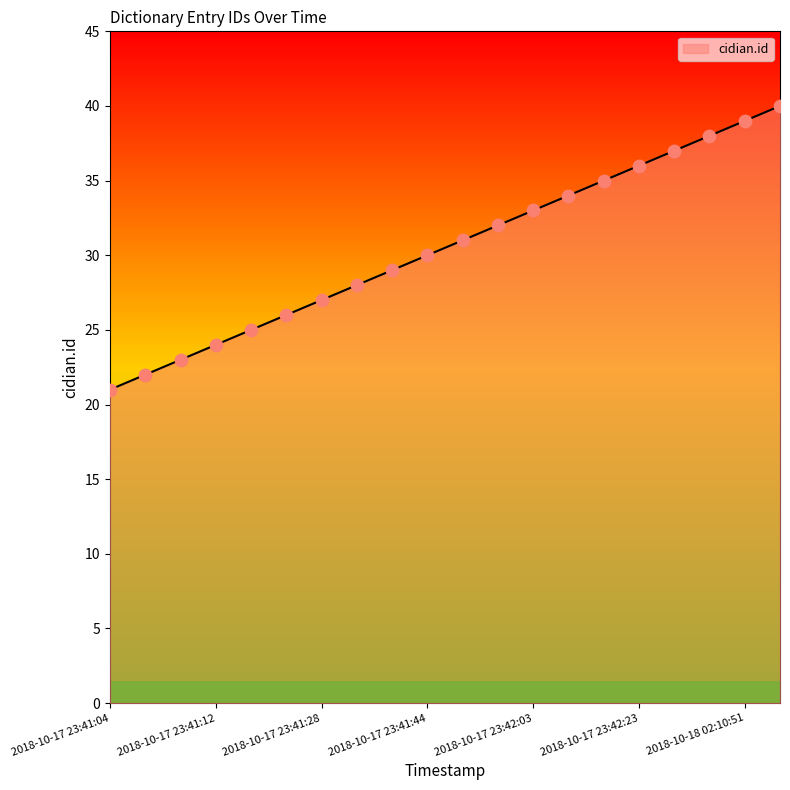

What is the smallest value displayed?

21